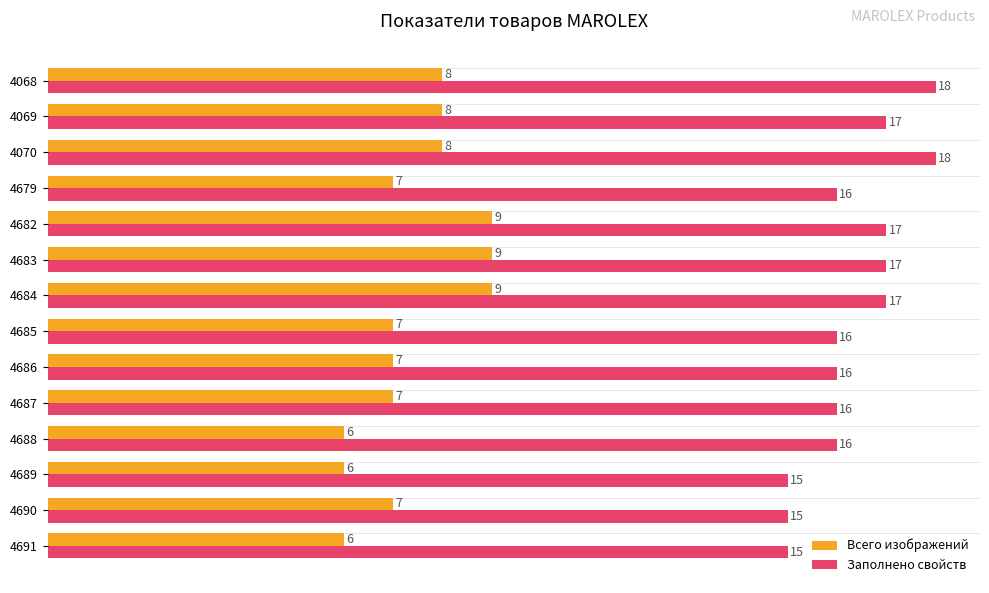

List the series in order of their overall mean, highest first.

Заполнено свойств, Всего изображений